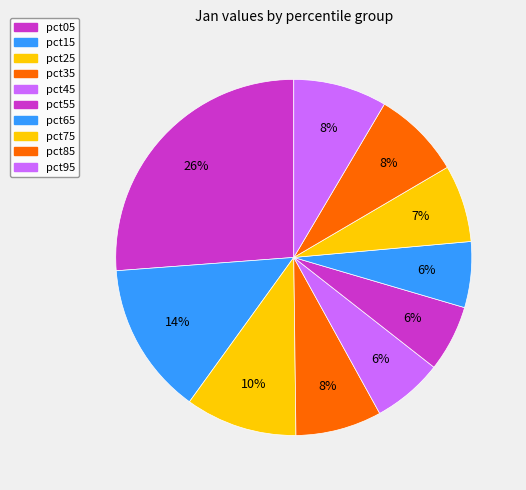

What is the total percentage of pct25 and pct75?

17.2%